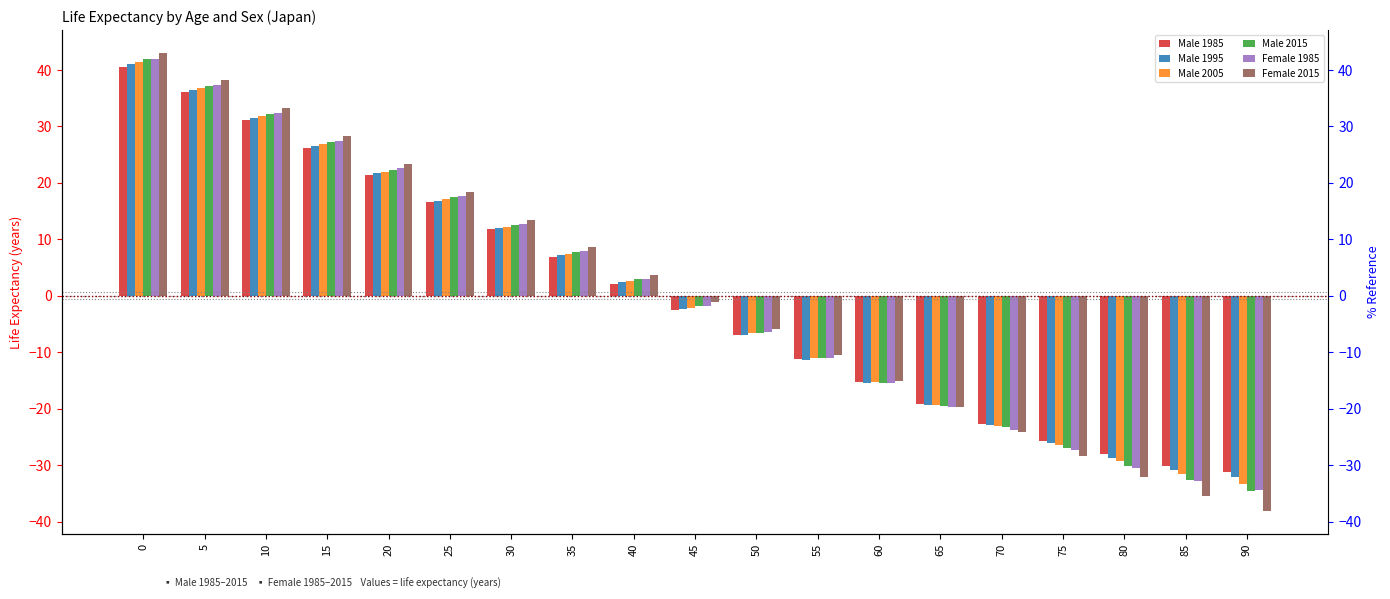

How many distinct data groups are displayed?

6